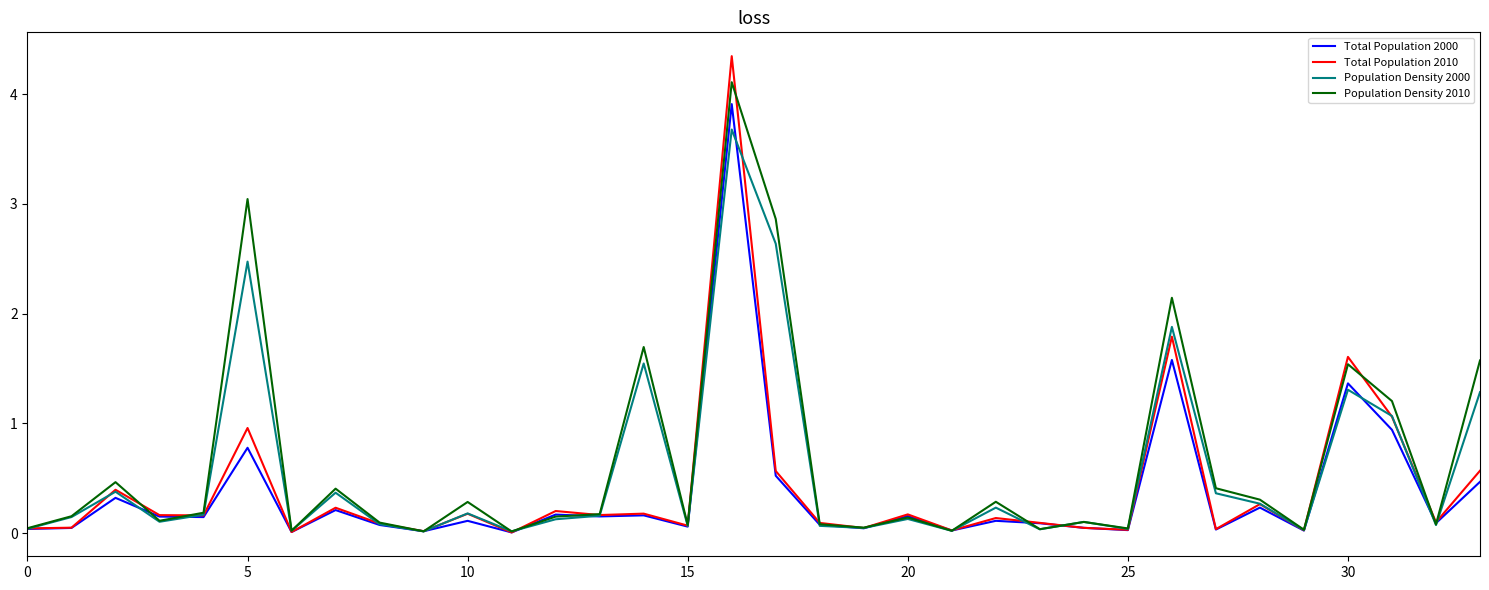

Which series has the largest range (max minus min)?

Total Population 2010